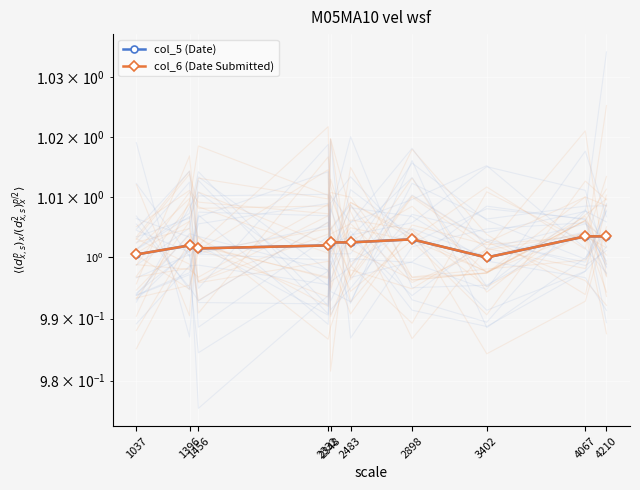

Which series has the largest total across all categories?

col_5 (Date)